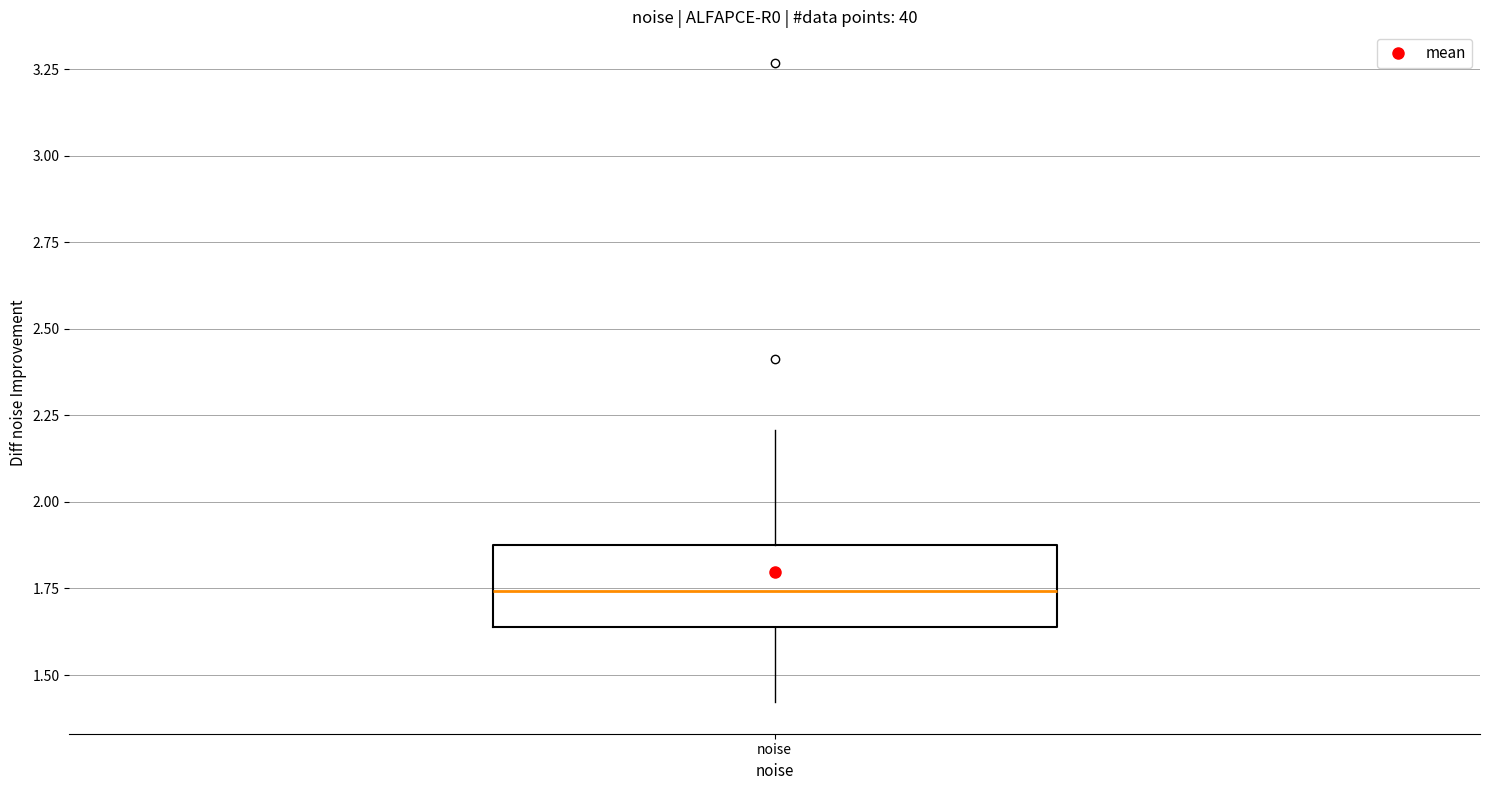

Read this box plot against the y-axis: the position of the median line, the range covered by the box, and the ends of both whiskers. The values are not printed on the chart, so give them approximately, as read against the axis.

median 1.75, box 1.65 to 1.90, whiskers 1.40 to 2.20